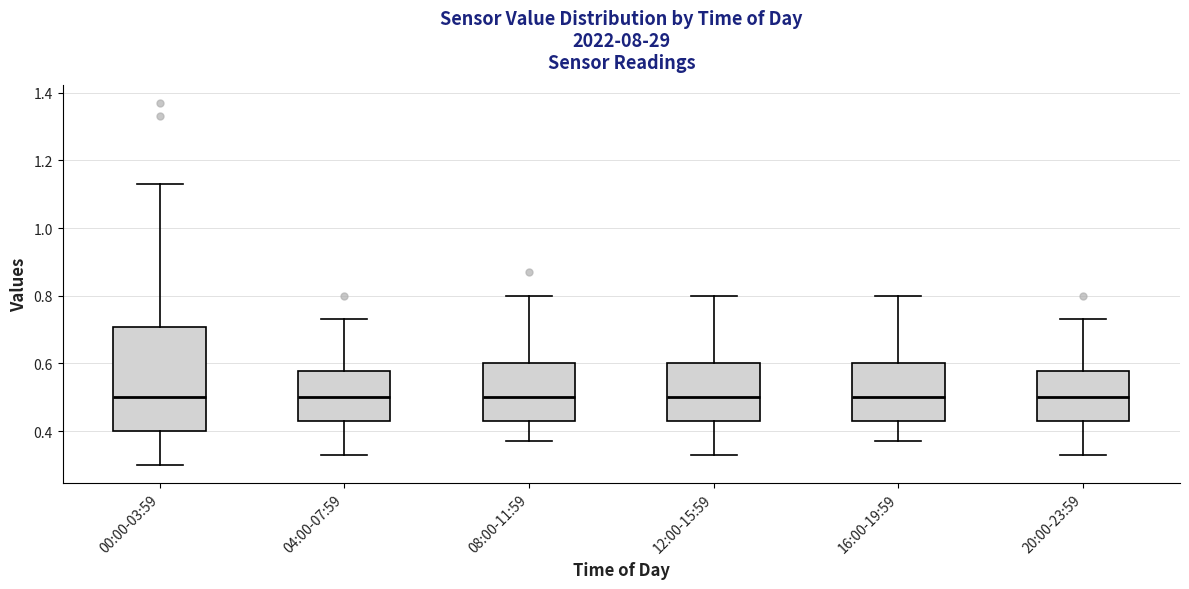

Which box is the tallest, from its lower edge to its upper edge?

00:00-03:59